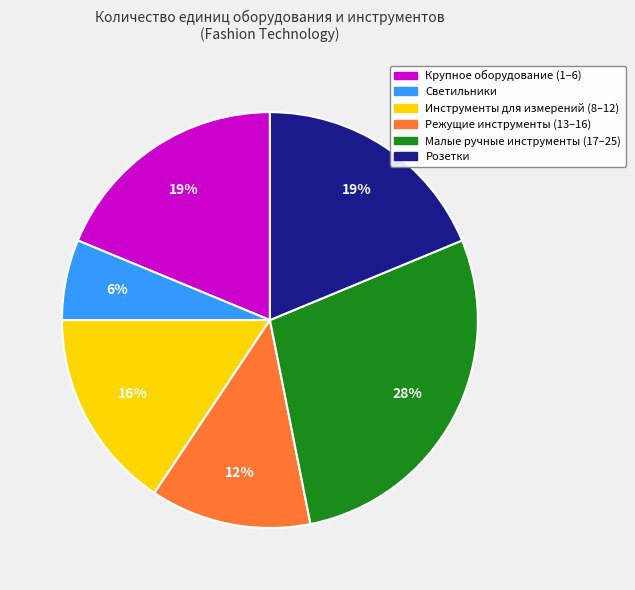

Is there a majority slice in this chart?

No